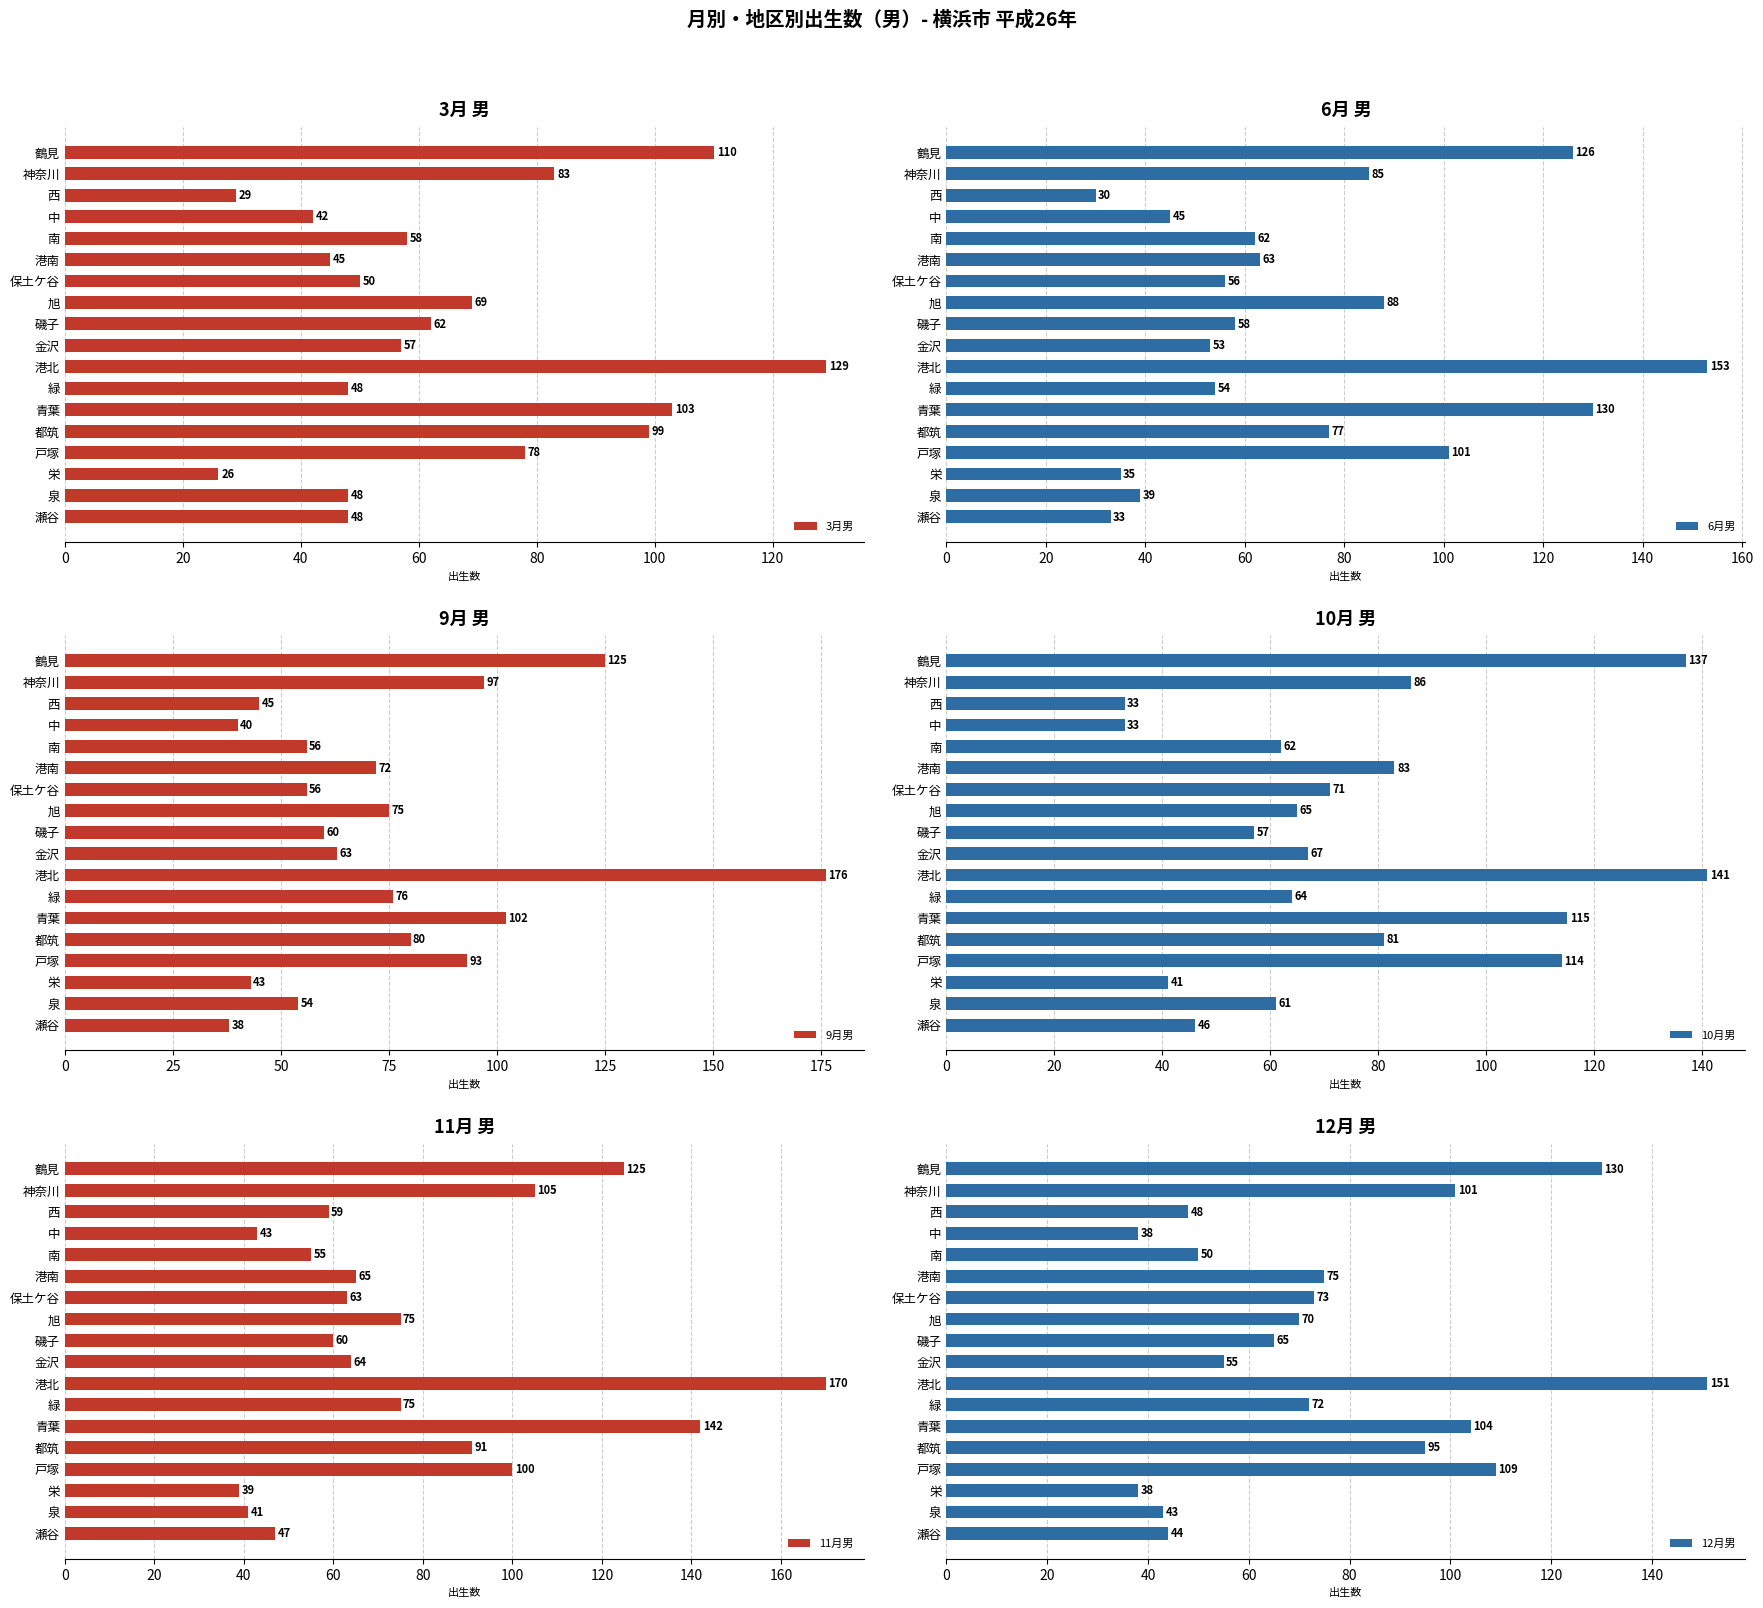

Reading right to left, transcribe all the data shown in this chart.

3月男: 48	48	26	78	99	103	48	129	57	62	69	50	45	58	42	29	83	110
6月男: 33	39	35	101	77	130	54	153	53	58	88	56	63	62	45	30	85	126
9月男: 38	54	43	93	80	102	76	176	63	60	75	56	72	56	40	45	97	125
10月男: 46	61	41	114	81	115	64	141	67	57	65	71	83	62	33	33	86	137
11月男: 47	41	39	100	91	142	75	170	64	60	75	63	65	55	43	59	105	125
12月男: 44	43	38	109	95	104	72	151	55	65	70	73	75	50	38	48	101	130